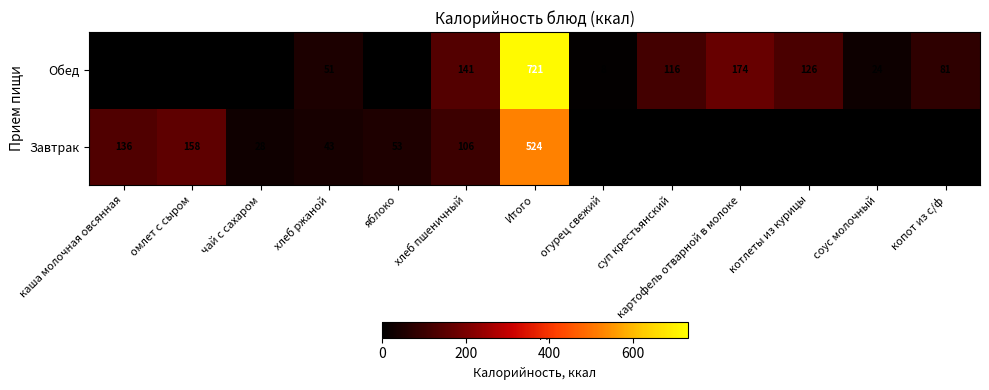

What is the difference between the Завтрак values at чай с сахаром and омлет с сыром?

130